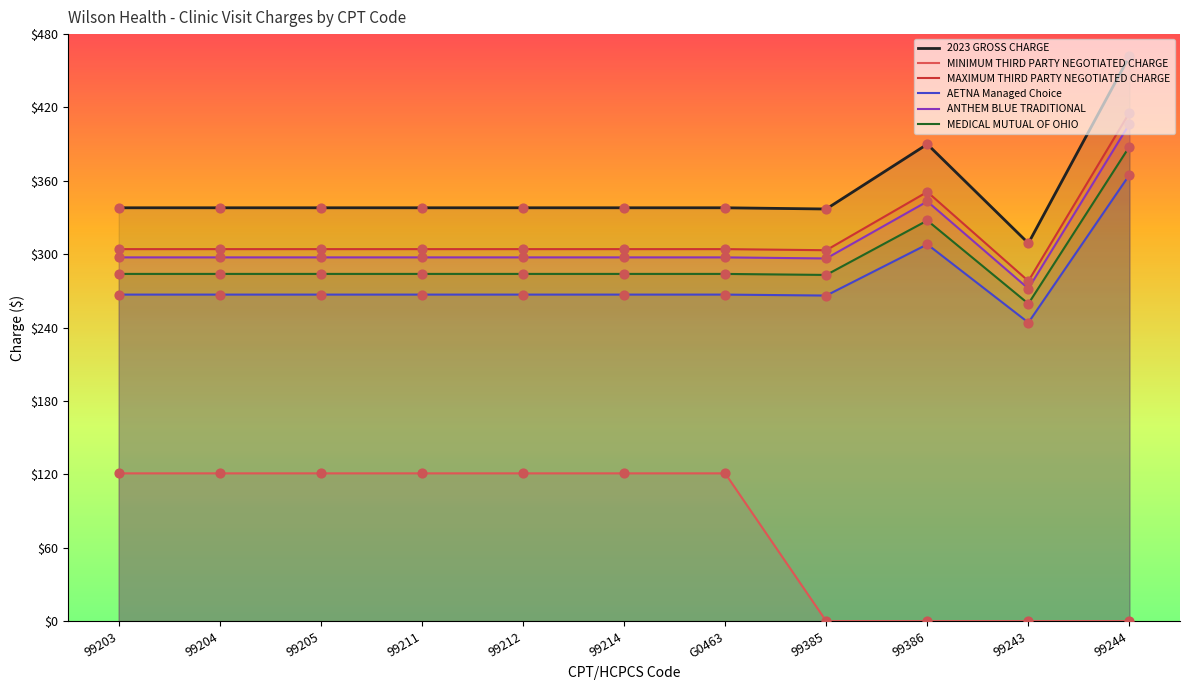

Which series has the largest Y range (max minus min)?

2023 GROSS CHARGE